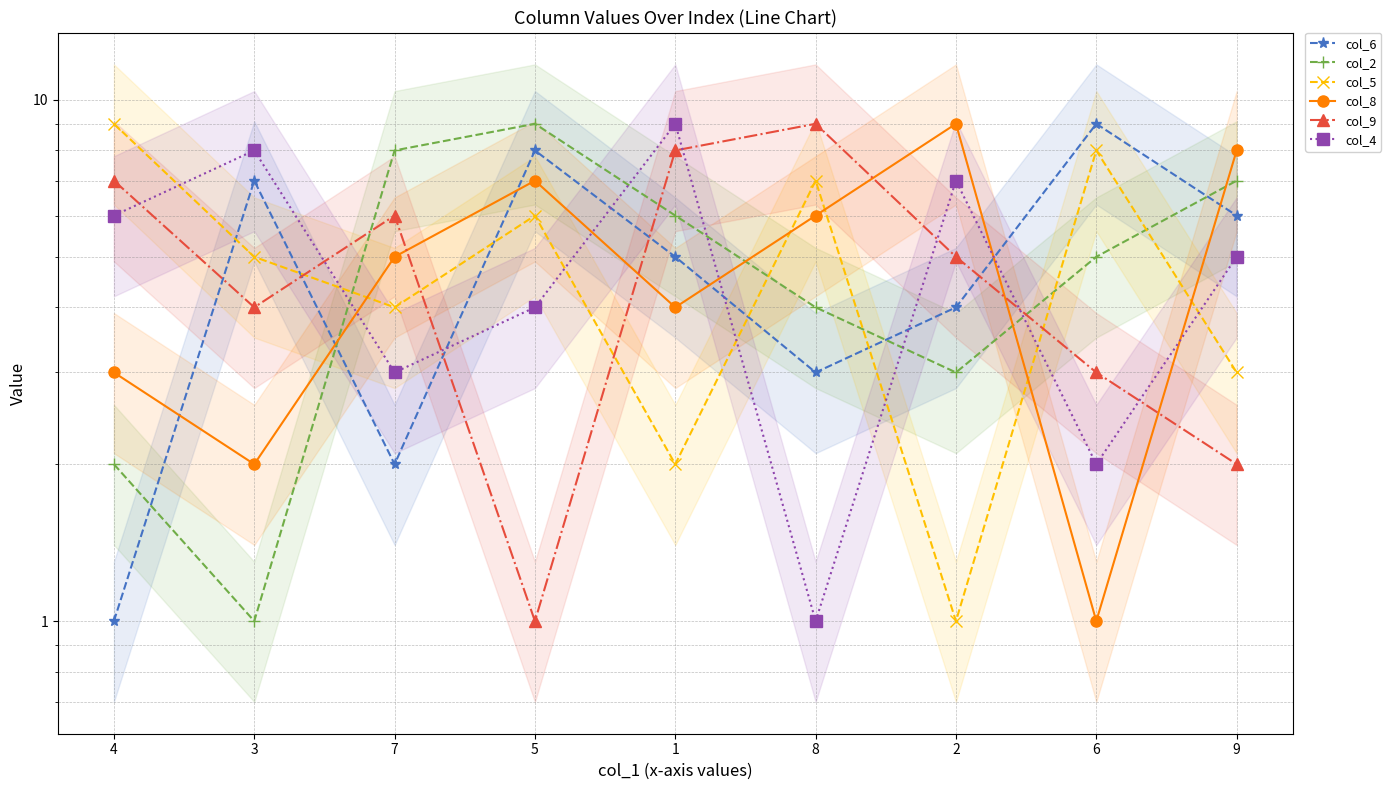

Where is the first local maximum for col_4?

3